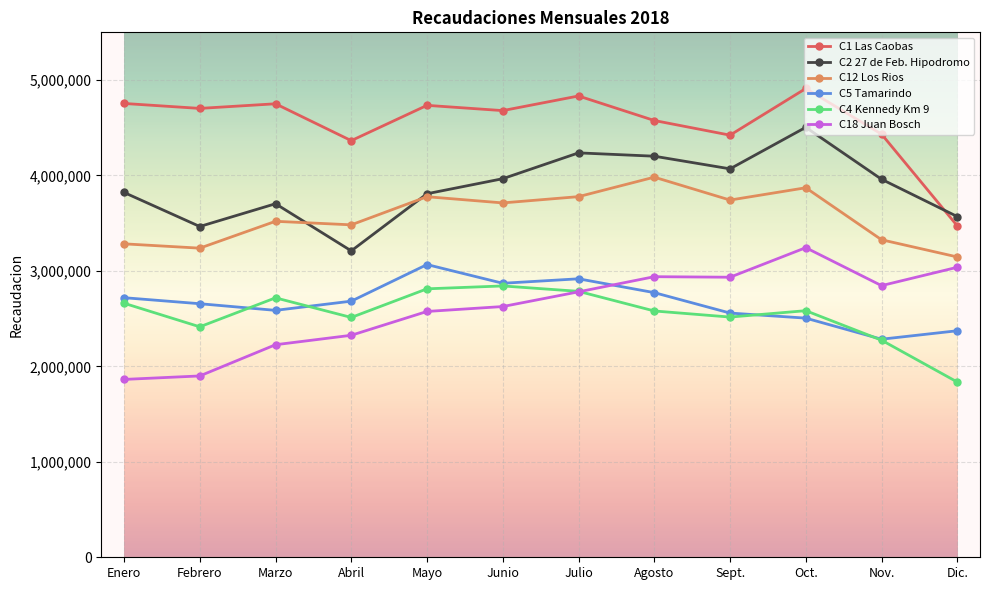

True or false: C5 Tamarindo and C2 27 de Feb. Hipodromo cross at least once.

False